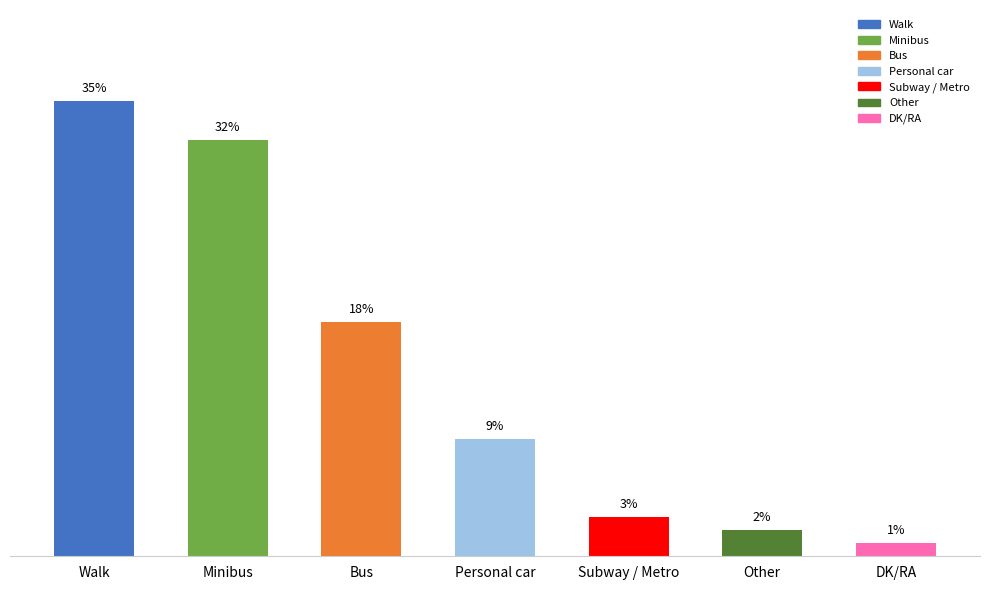

What is the label of the 3rd bar from the left?

Bus